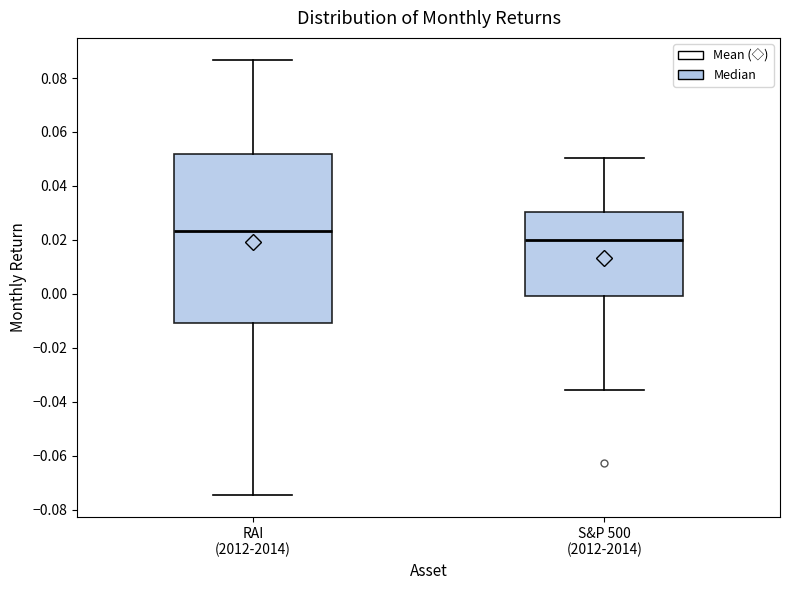

Reading left to right, read every box against the y-axis: the position of its median line, the range the box covers, and the ends of its whiskers. The values are not printed on the chart, so give them approximately, as read against the axis.

RAI (2012-2014): median 0.024, box -0.010 to 0.052, whiskers -0.074 to 0.086
S&P 500 (2012-2014): median 0.020, box 0.000 to 0.030, whiskers -0.036 to 0.050